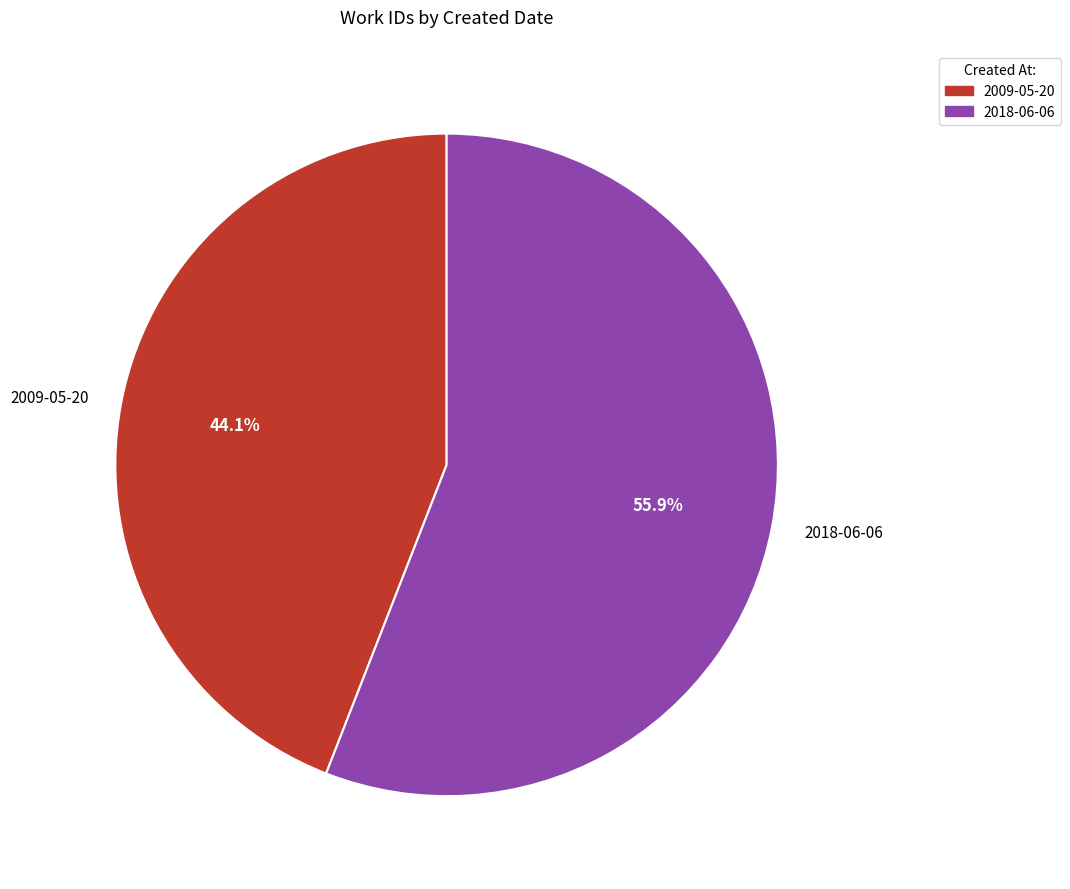

Rank the categories by value from highest to lowest.

2018-06-06, 2009-05-20